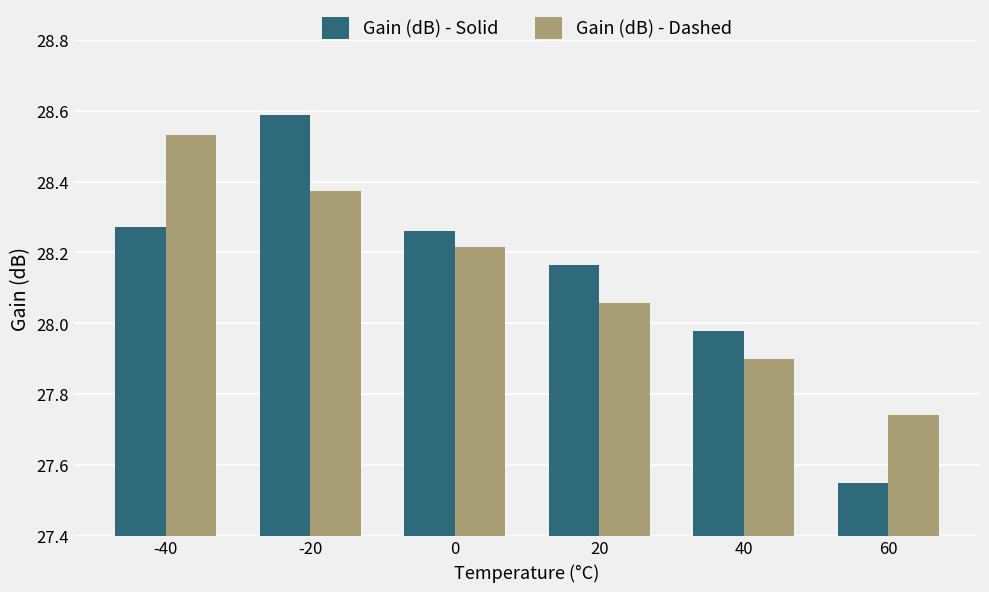

Rank the series by their maximum value, from lowest to highest.

Gain (dB) - Dashed, Gain (dB) - Solid